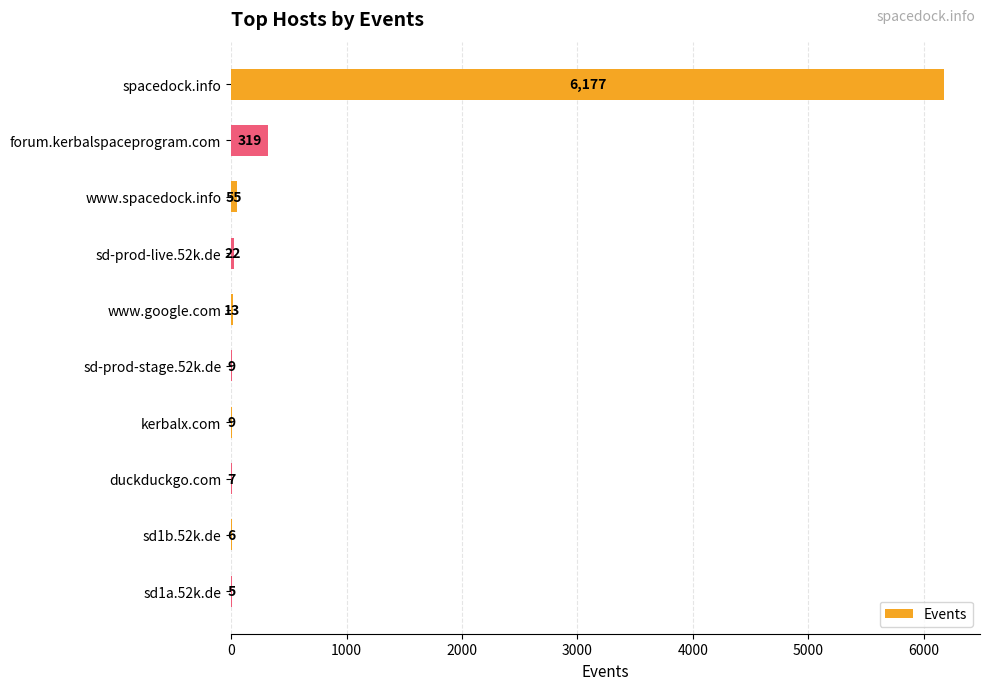

Reading bottom to top, list all the values displayed in this chart.

sd1a.52k.de=5	sd1b.52k.de=6	duckduckgo.com=7	kerbalx.com=9	sd-prod-stage.52k.de=9	www.google.com=13	sd-prod-live.52k.de=22	www.spacedock.info=55	forum.kerbalspaceprogram.com=319	spacedock.info=6177